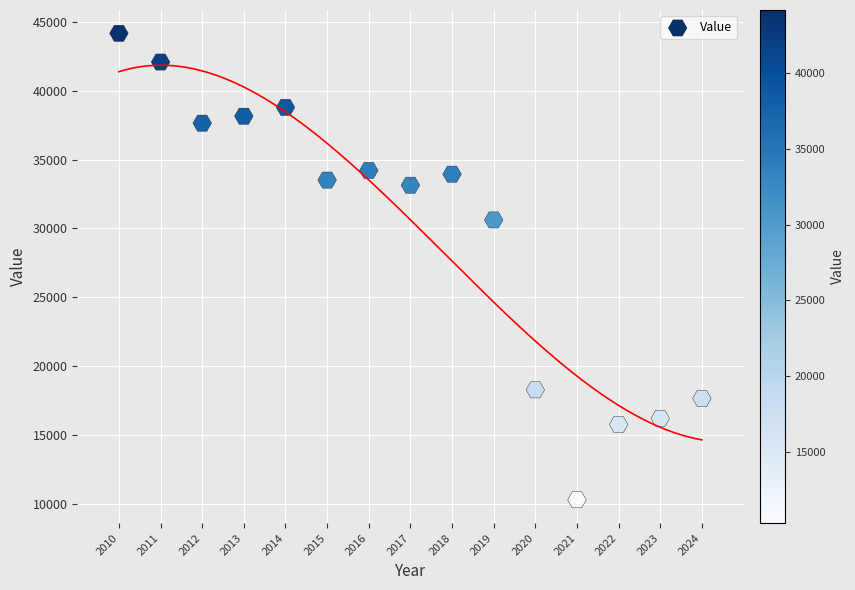

What Y value in the scatter plot is closest to 27231?

30618